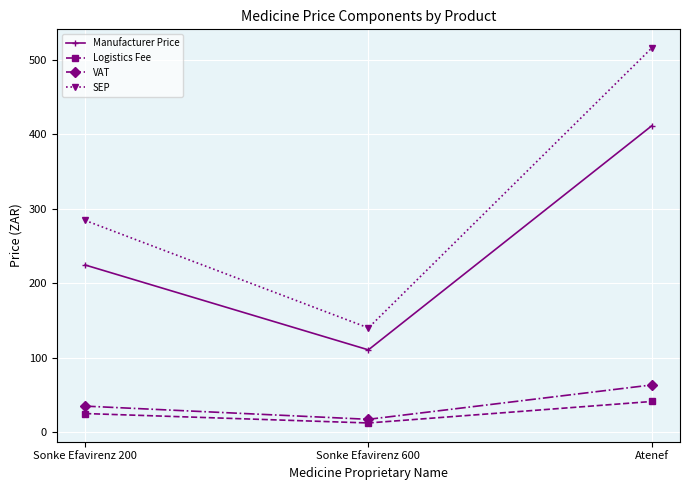

At which label is SEP closest to 327?

Sonke Efavirenz 200